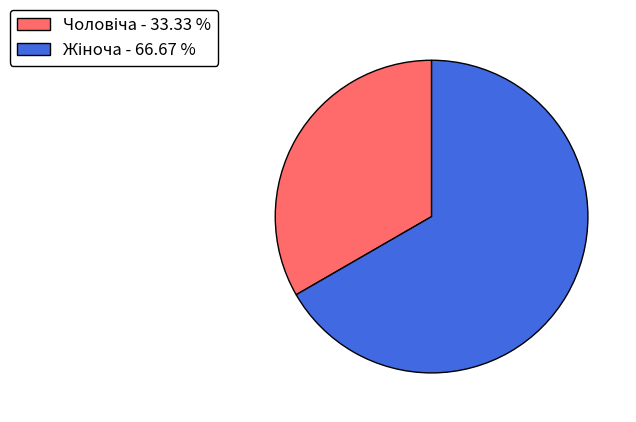

How many segments does this pie chart have?

2